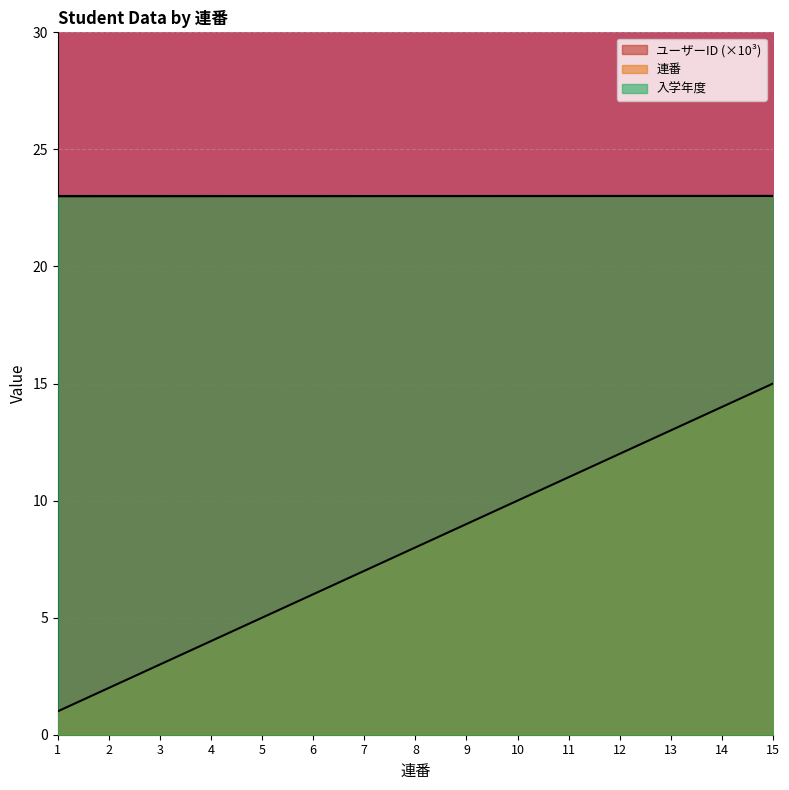

True or false: 連番 and ユーザーID intersect in this chart.

False